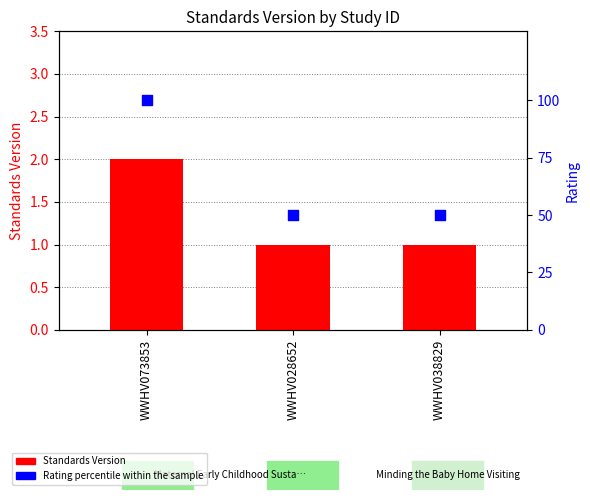

What are all the series names shown in the legend?

Standards Version, Rating percentile